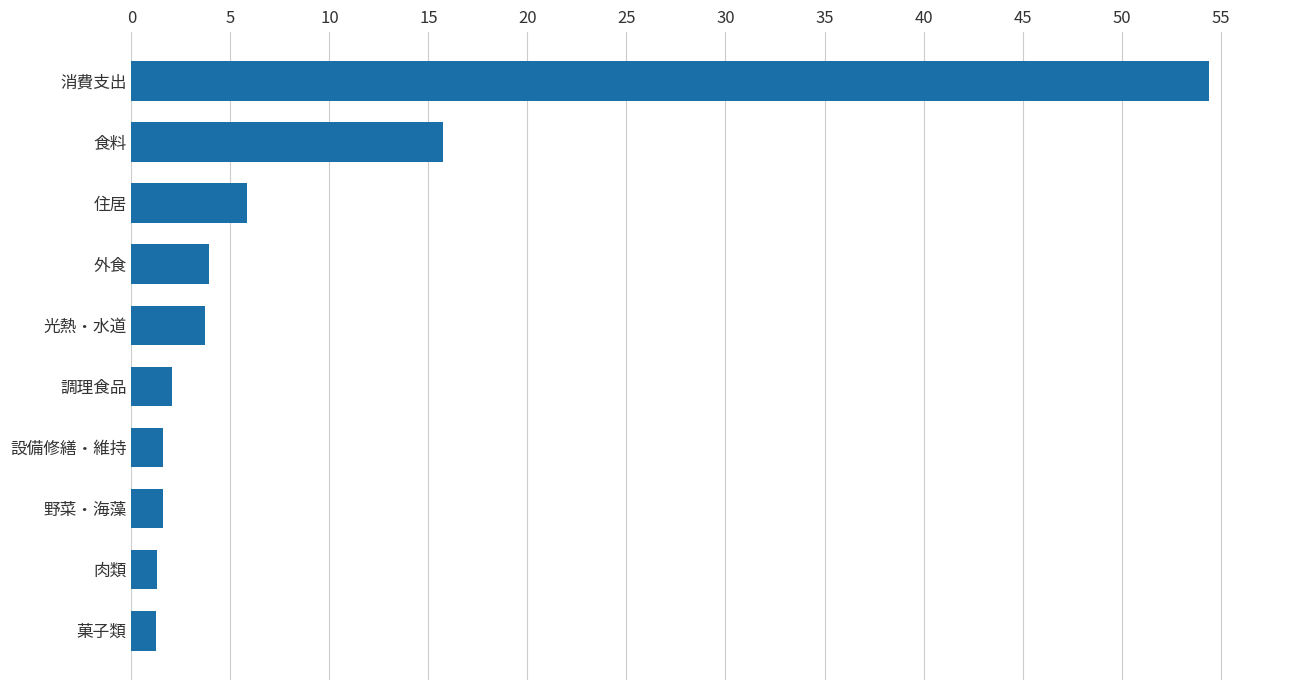

What is the smallest value displayed?

1.2